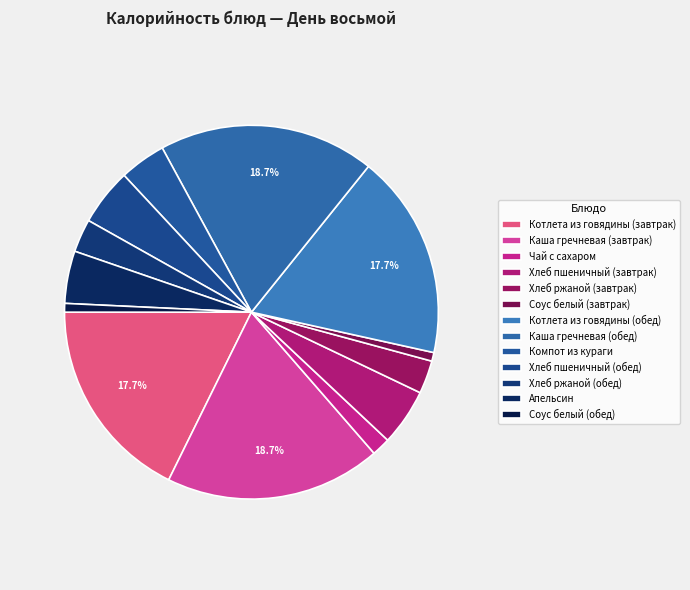

What is the largest slice in the pie chart?

Каша гречневая (завтрак)